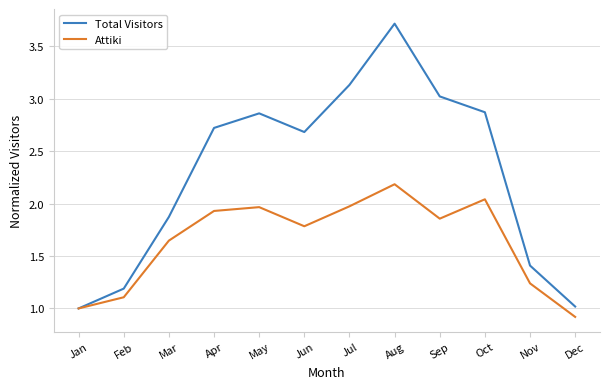

True or false: Total Visitors has more than 2 interior local peaks.

False